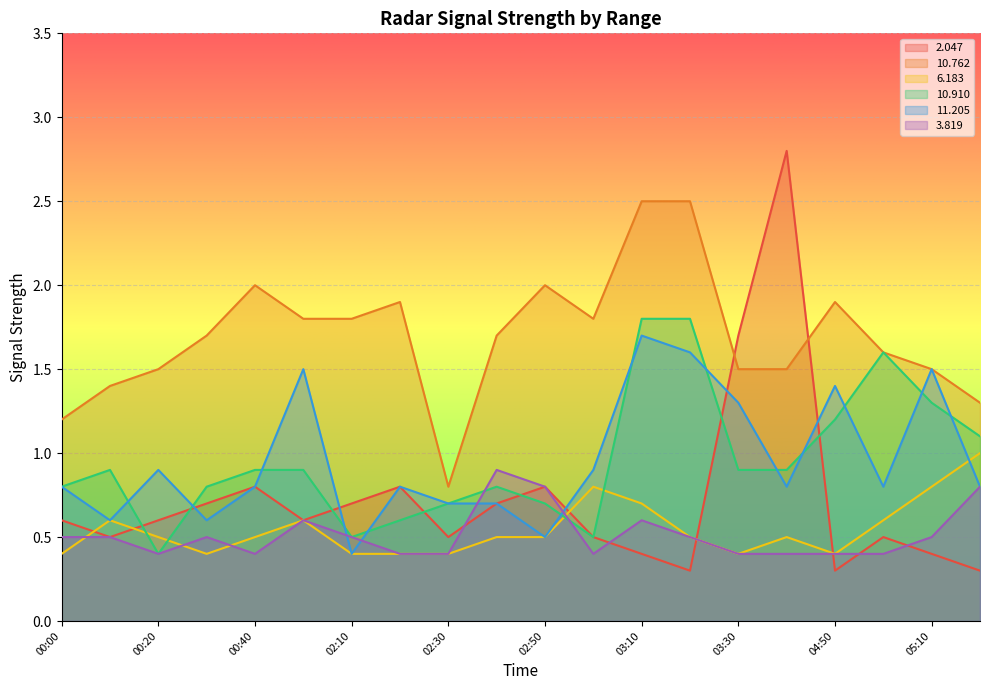

How many categories are shown in the chart?

20